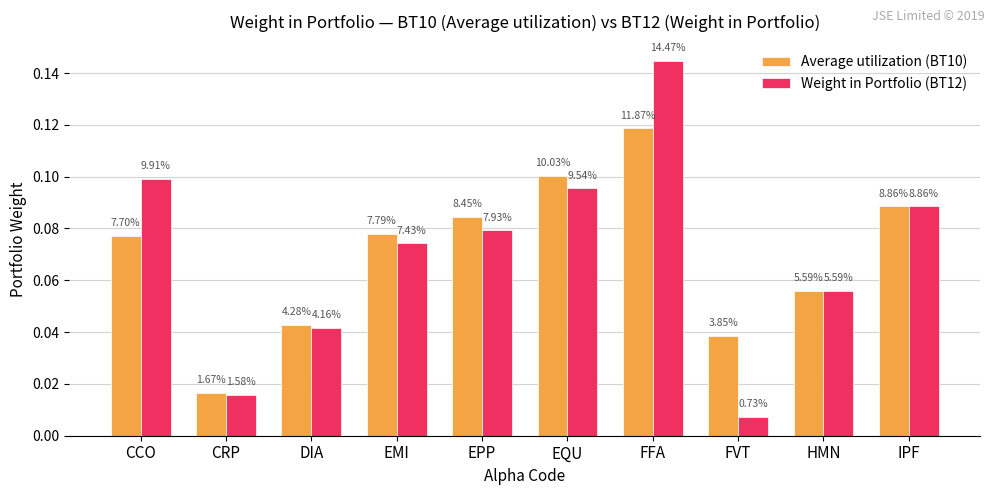

How many bars are there in each group?

2